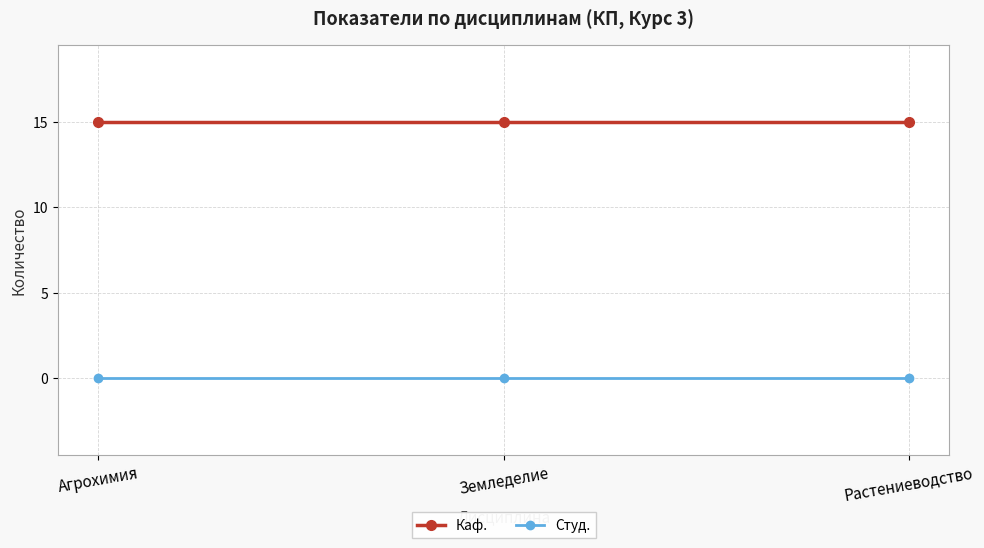

Reading left to right, extract all data points from this chart.

Каф.: 15	15	15
Студ.: 0	0	0